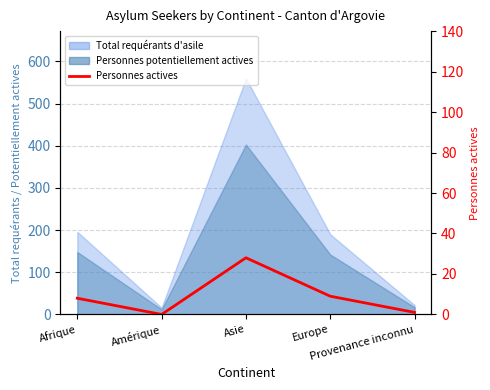

List the labels in order of value, largest first.

Asie, Europe, Afrique, Provenance inconnu, Amérique